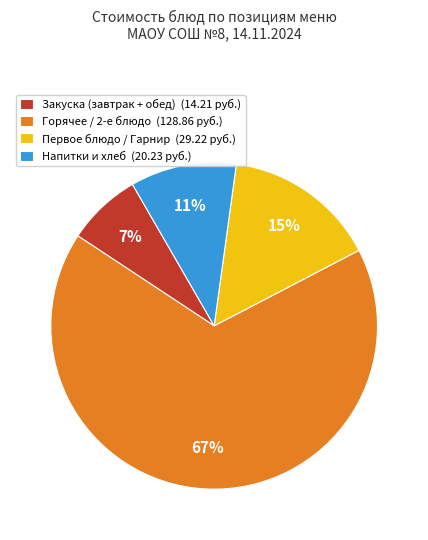

What is the ratio of the value at Напитки и хлеб (20.23 руб.) to the value at Первое блюдо / Гарнир (29.22 руб.)?

0.7